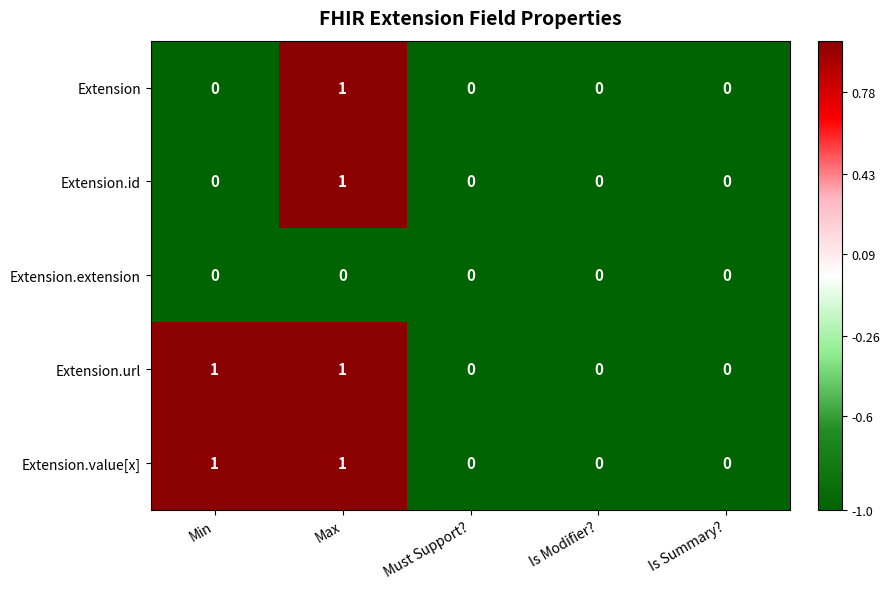

Count the Extension values in the range 0 to 1.

5